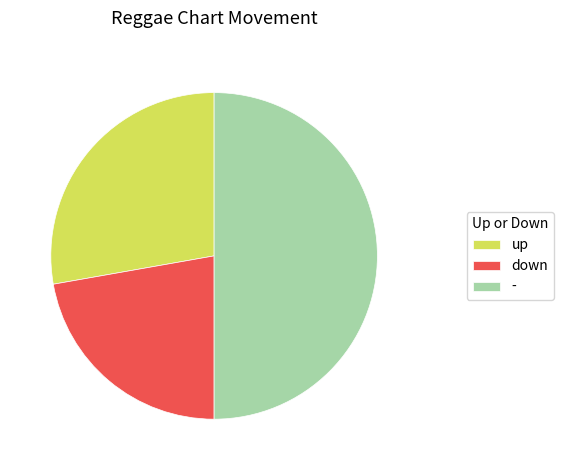

Is up the majority of the pie?

No